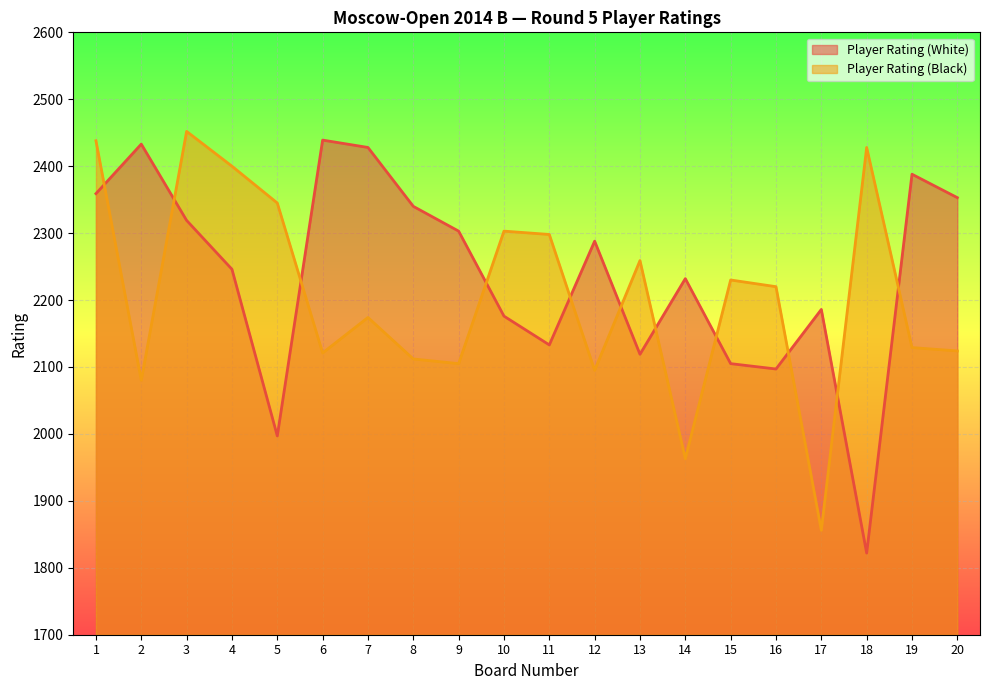

What is the difference between the Player Rating (Black) values at 4 and 13?

141